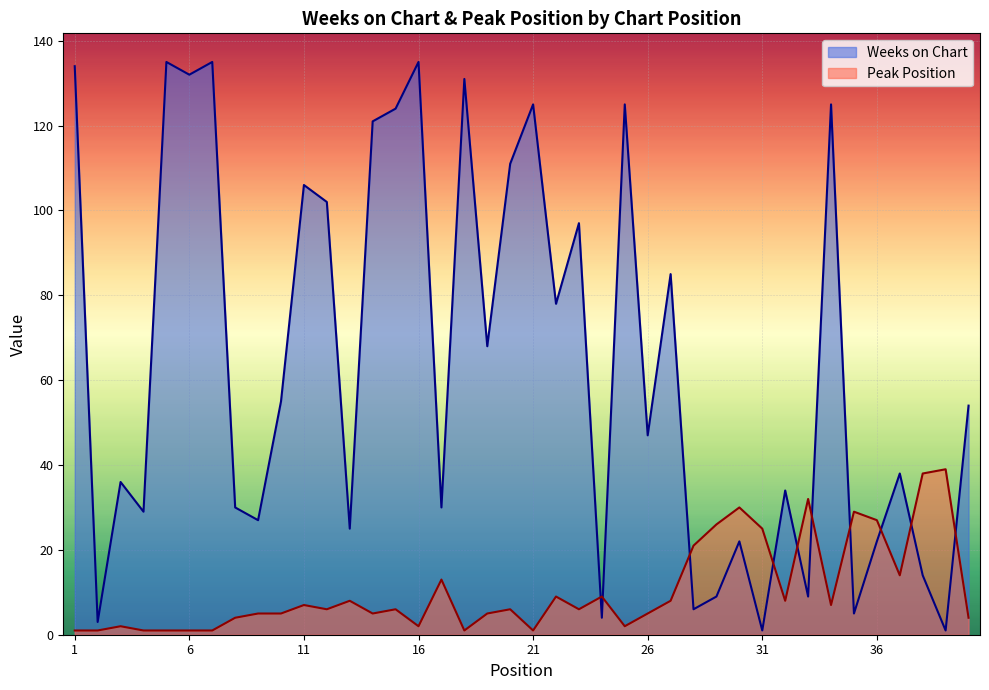

What is the value of the Weeks on Chart point at the 14th from the left?

121